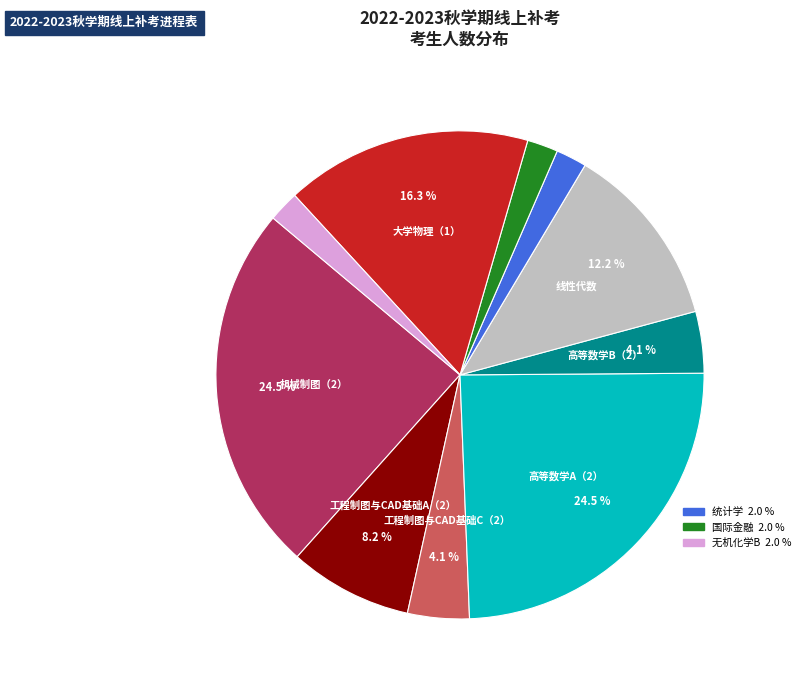

Is there a majority slice in this chart?

No